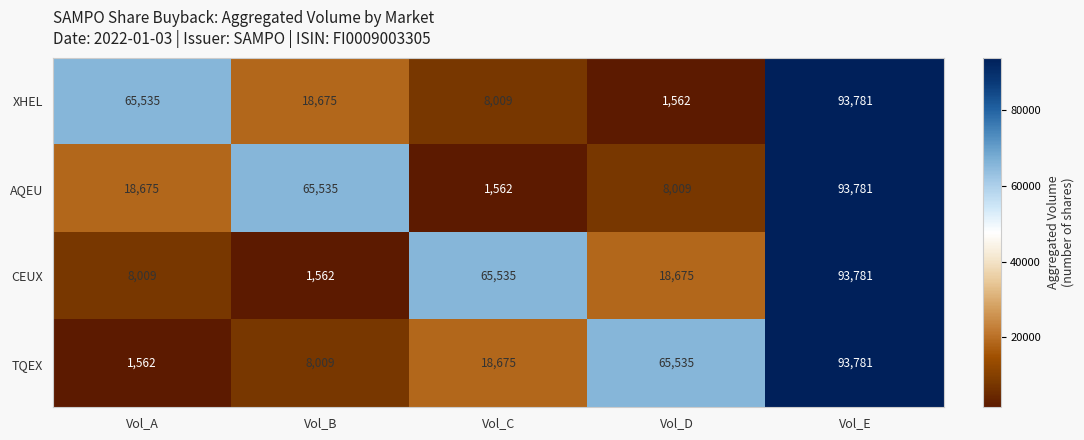

What is the difference between the XHEL values at Vol_A and Vol_C?

57526